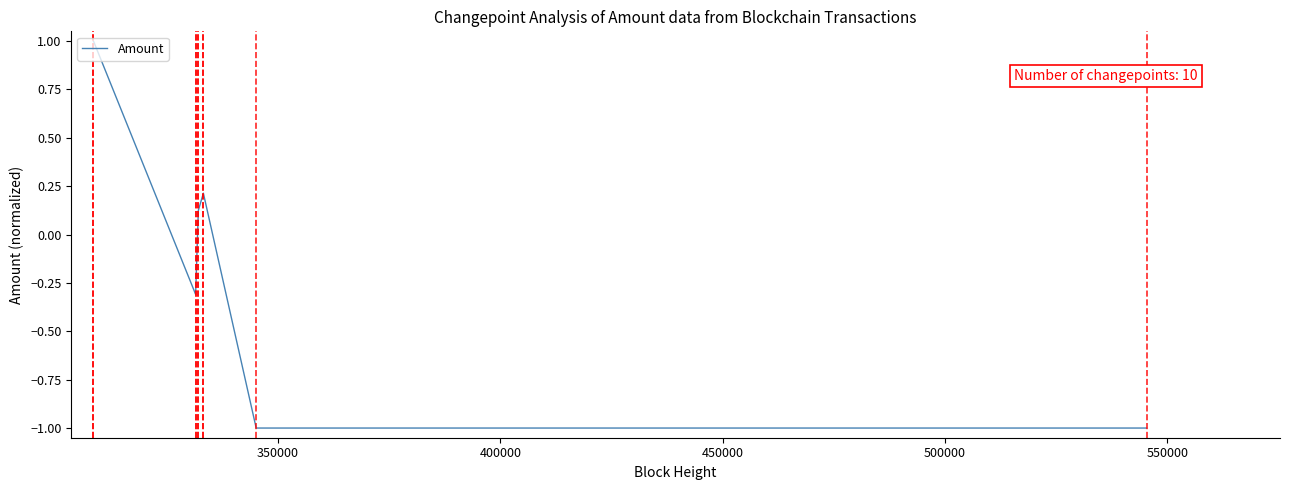

Count the number of categories in the chart.

10